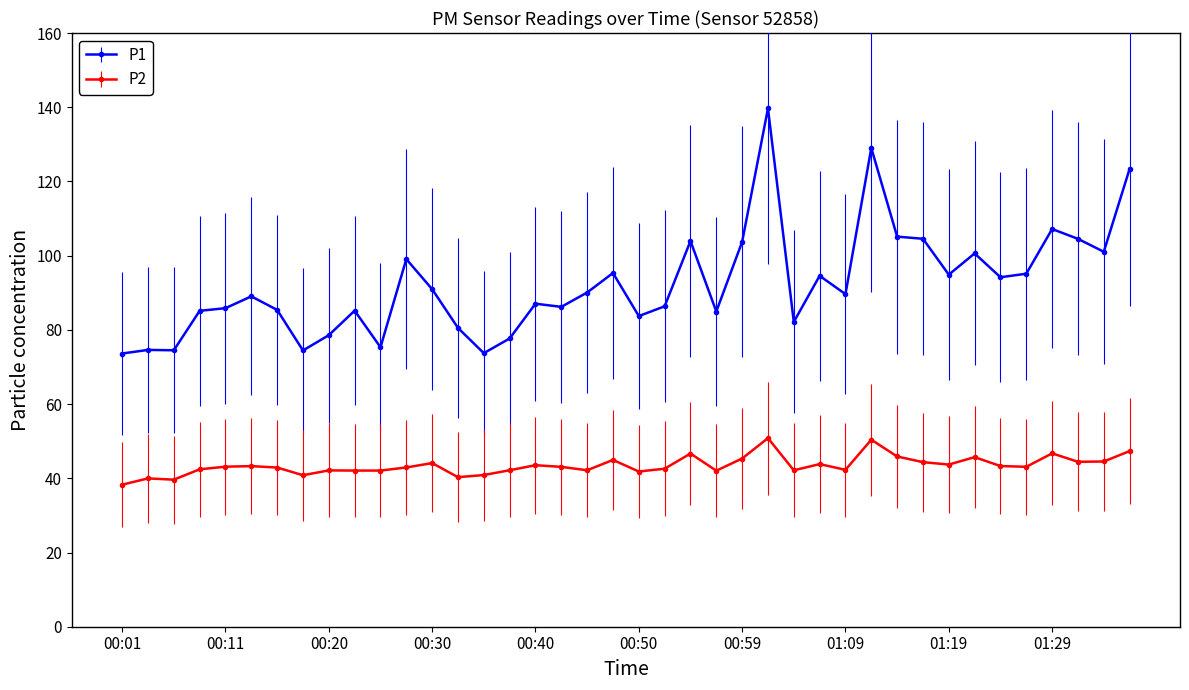

Rank the series by their average value, from highest to lowest.

P1, P2